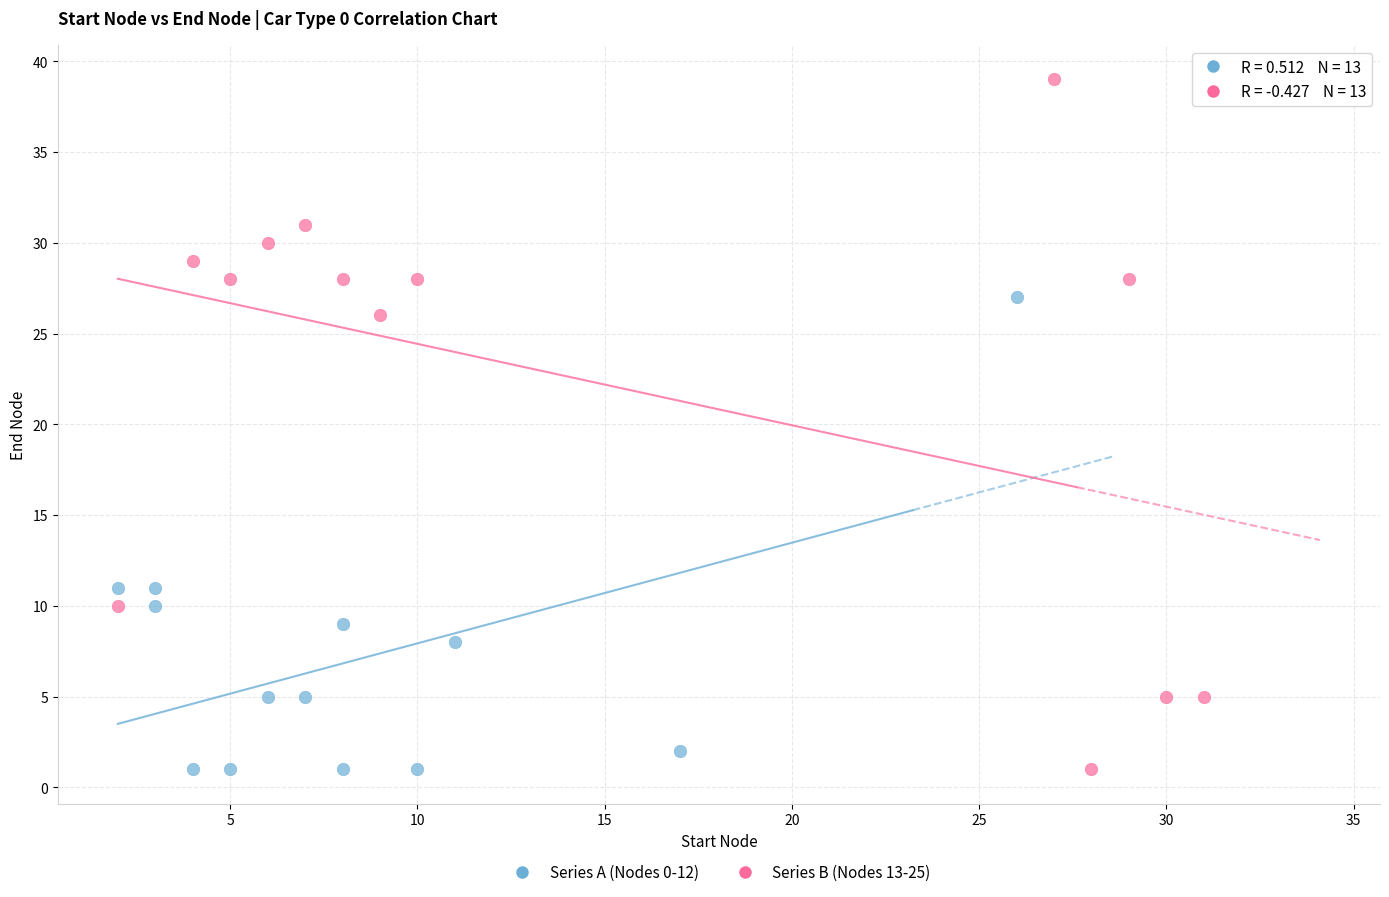

What are all the series names shown in the legend?

Series A (Nodes 0-12), Series B (Nodes 13-25)